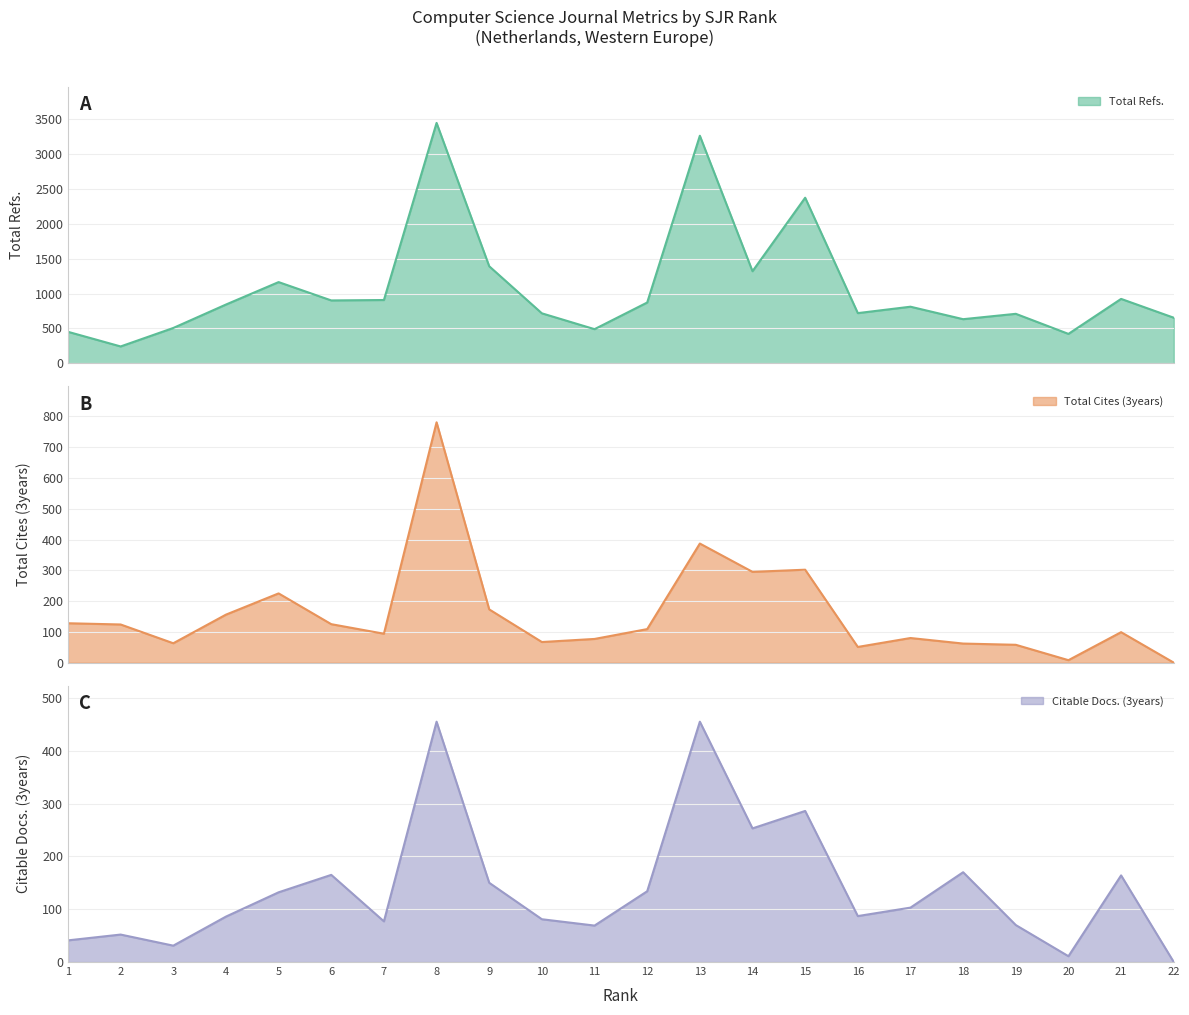

Reading right to left, what are all the values shown in this chart?

Total Refs.: 653	923	421	709	632	811	719	2374	1320	3263	871	489	716	1391	3447	907	901	1164	842	506	241	451
Total Cites (3years): 0	99	8	58	62	80	51	302	295	387	109	77	67	173	781	94	125	225	156	63	124	128
Citable Docs. (3years): 0	164	11	70	170	103	87	286	253	455	134	69	81	150	455	77	165	132	86	31	52	41